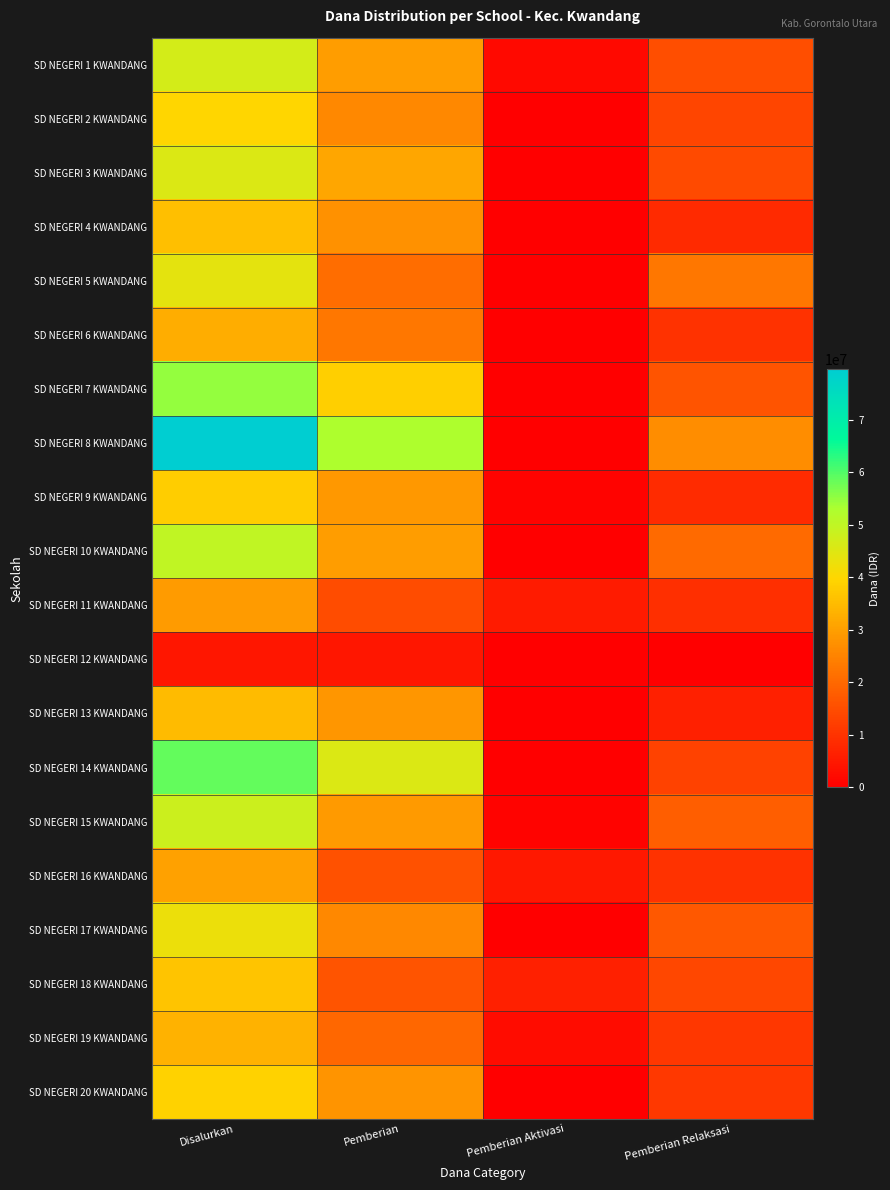

Which series has the widest spread of values?

SD NEGERI 8 KWANDANG